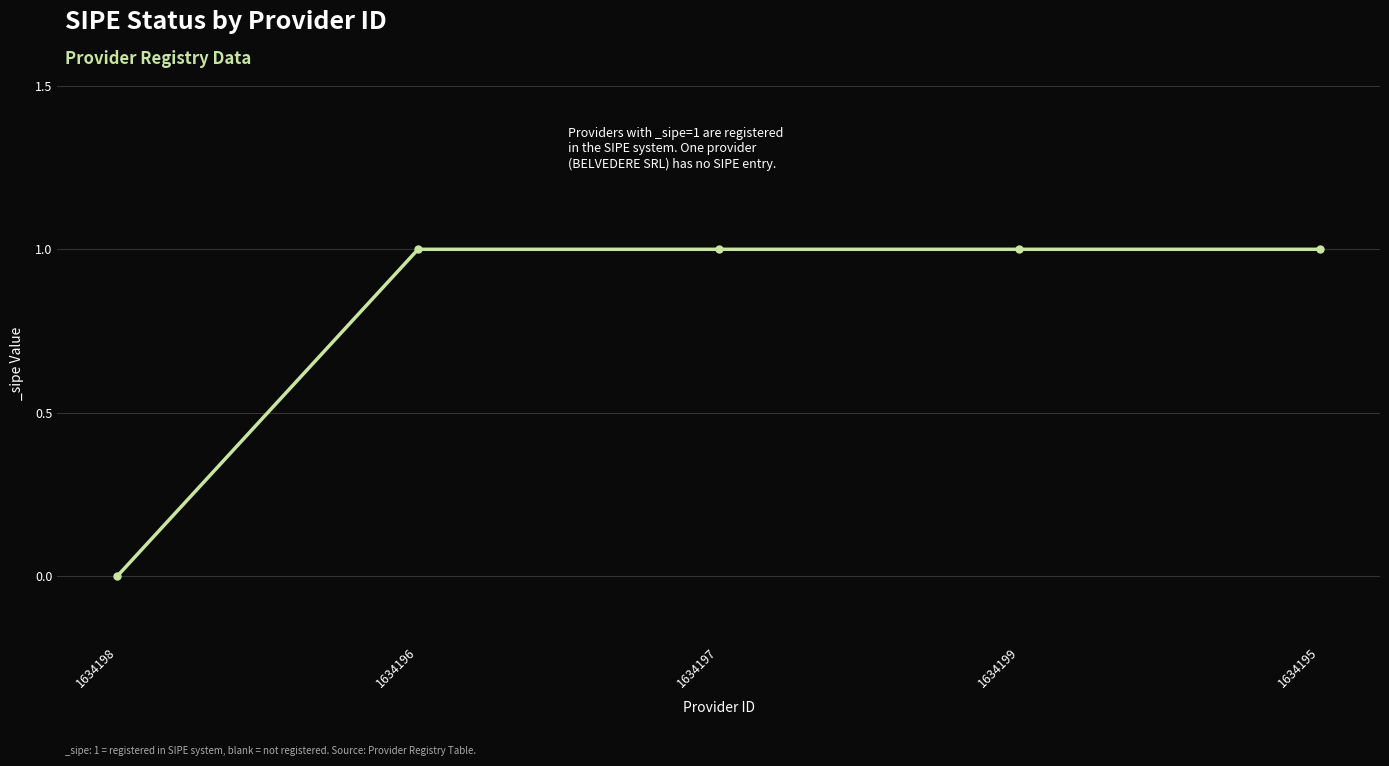

Reading left to right, list all the values displayed in this chart.

0	1	1	1	1